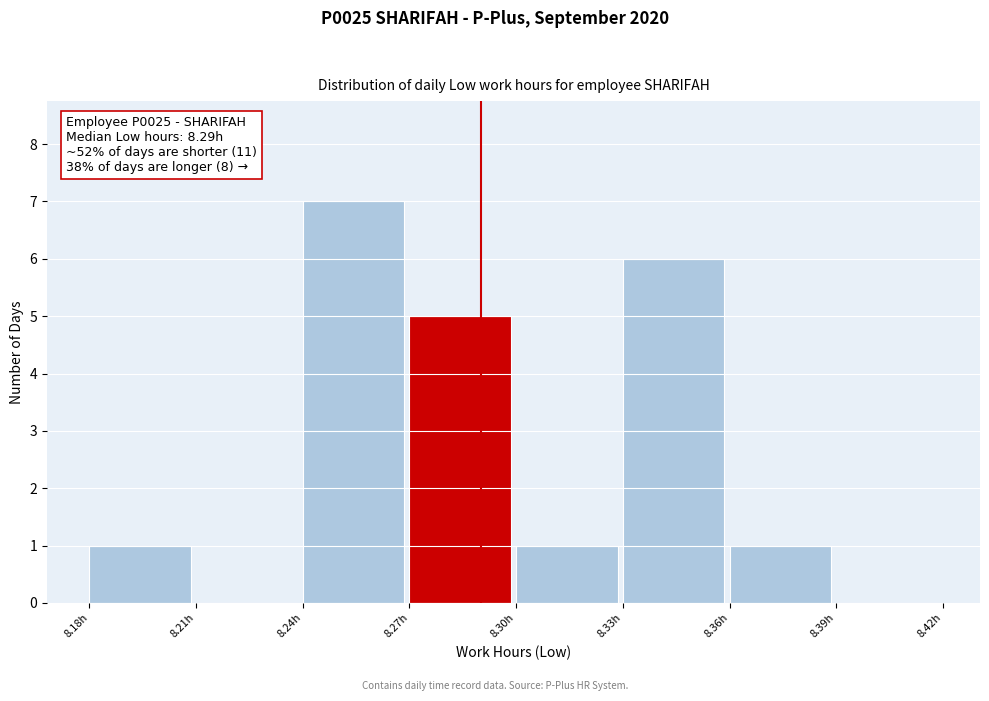

Which range on the x-axis has the tallest bar?

8.24 to 8.27